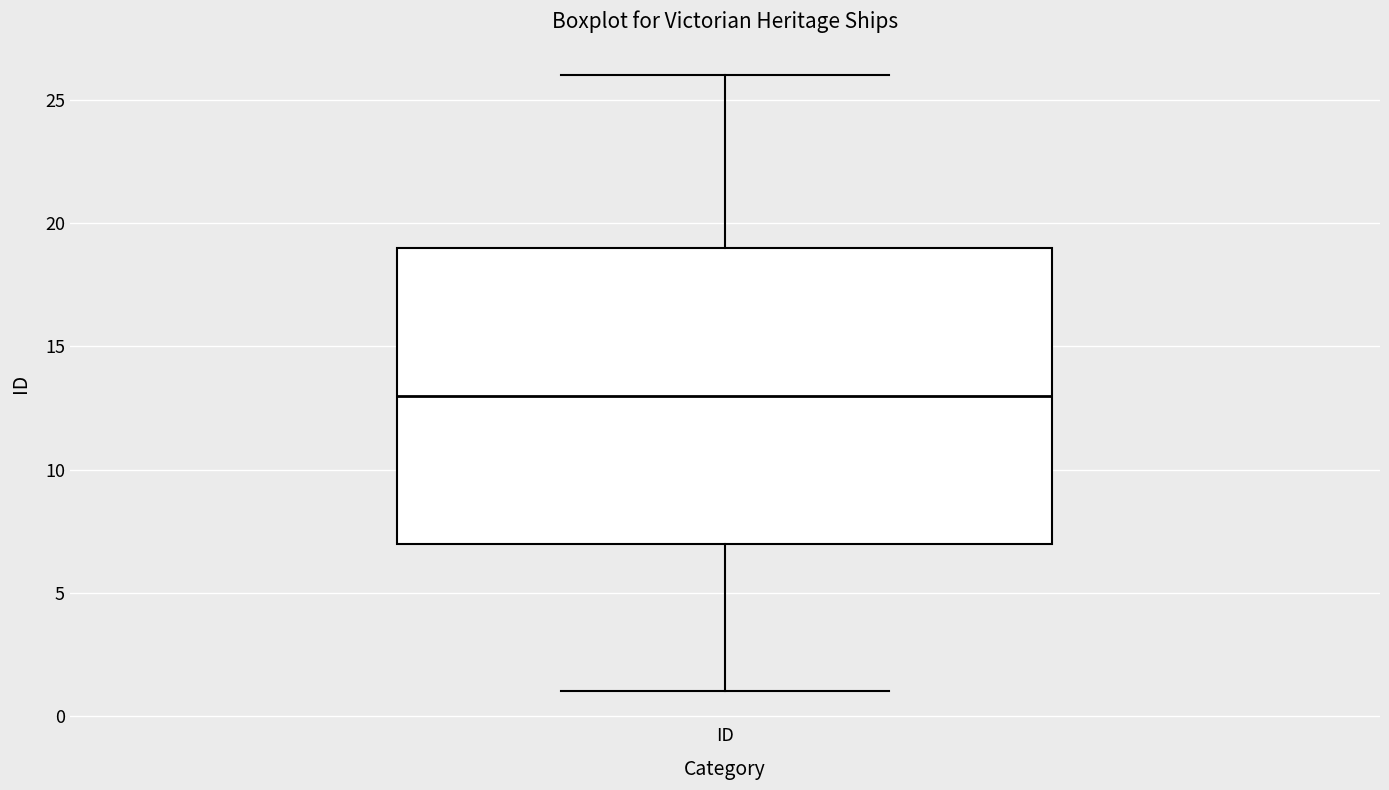

Transcribe this box plot: give where the median line is, the range the box spans, and where the two whiskers end, as read against the y-axis. The values are not printed on the chart, so give them approximately, as read against the axis.

median 13, box 7 to 19, whiskers 1 to 26